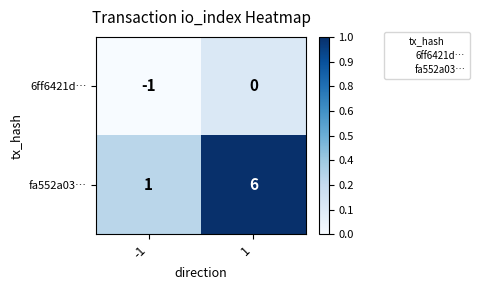

How many distinct data groups are displayed?

2